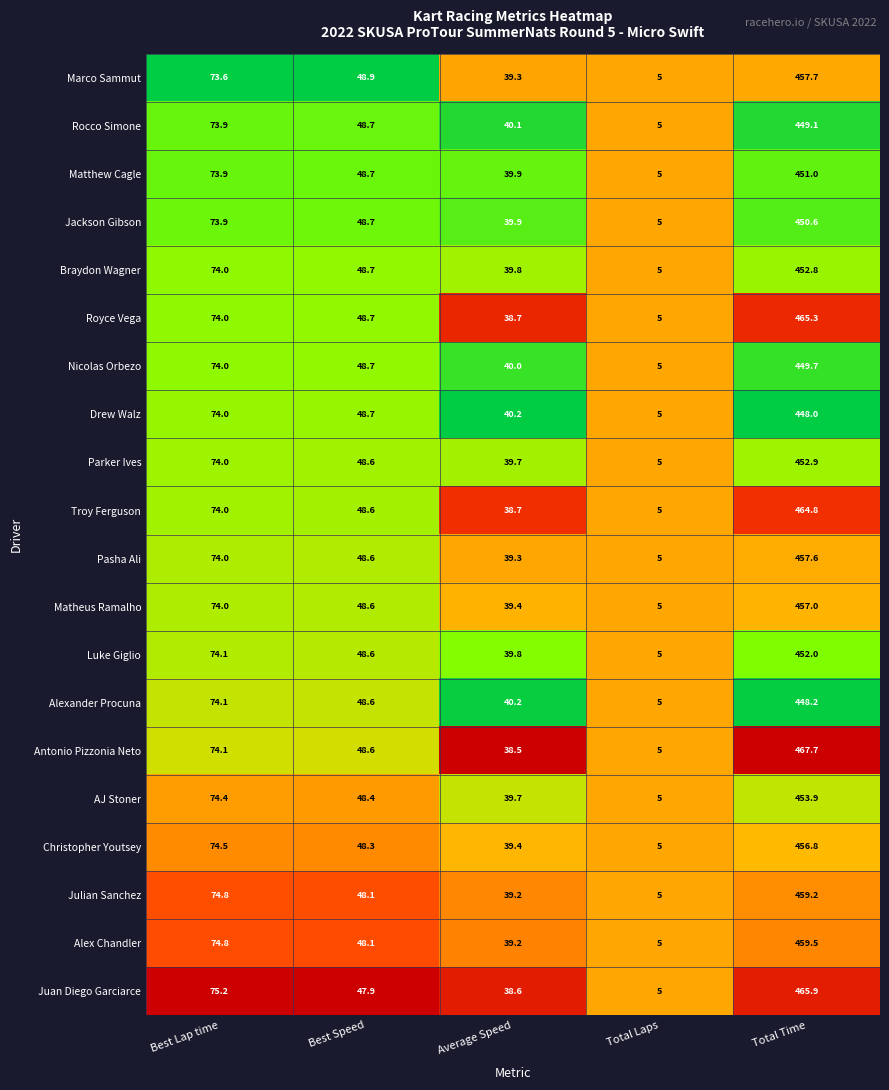

What is the difference between the second highest and minimum values in the Alexander Procuna series?

69.1